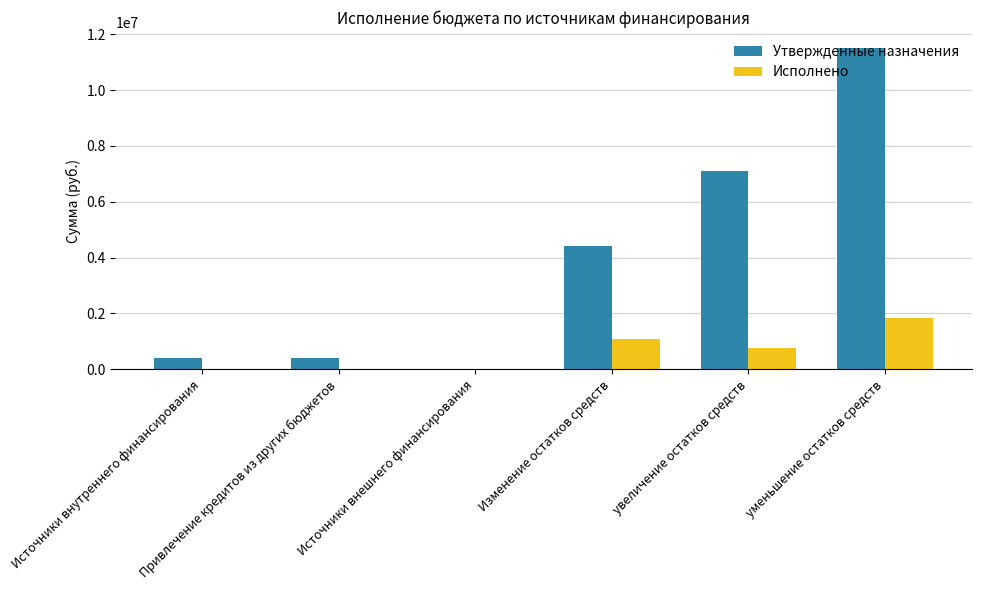

The Исполнено series shows 1835772.1 at уменьшение остатков средств. True or false?

True